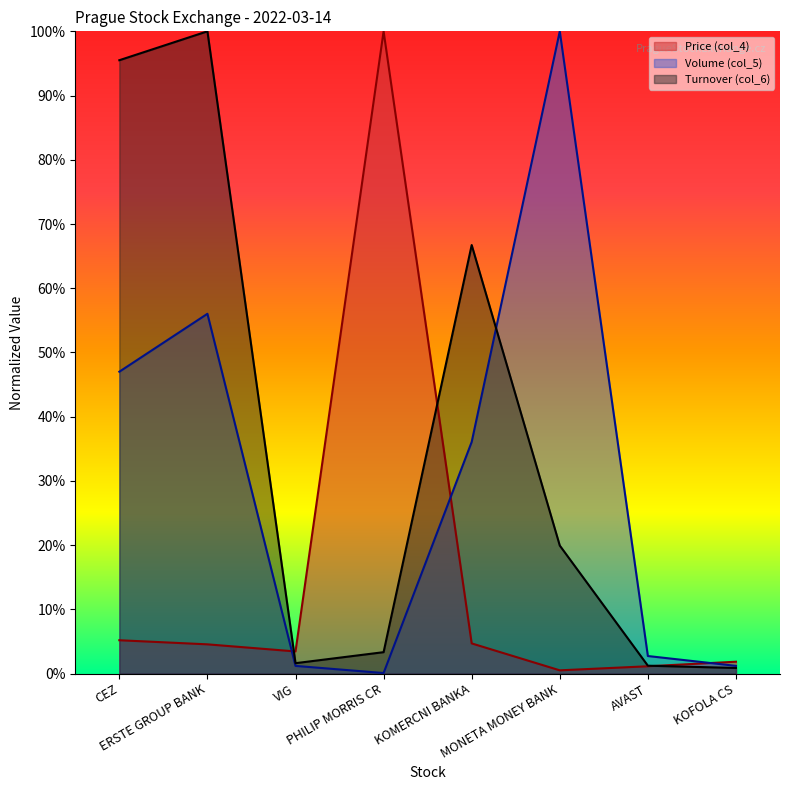

True or false: Price (col_4) has more than 0 points higher than both neighbors.

True